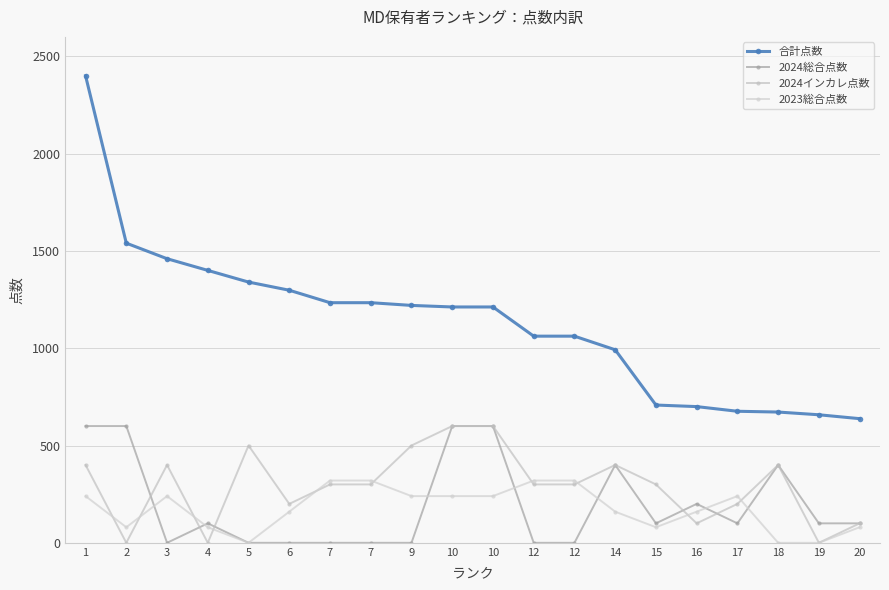

Does the chart have visible grid lines?

Yes